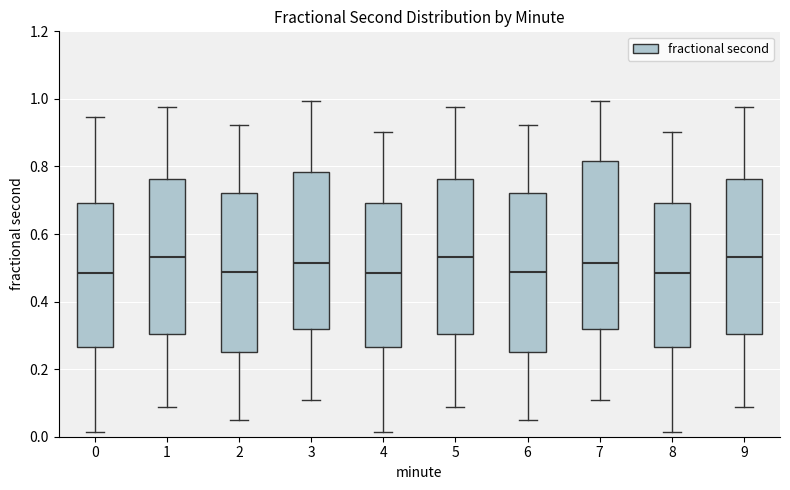

Reading left to right, read every box against the y-axis: the position of its median line, the range the box covers, and the ends of its whiskers. The values are not printed on the chart, so give them approximately, as read against the axis.

0: median 0.48, box 0.26 to 0.70, whiskers 0.02 to 0.94
1: median 0.54, box 0.30 to 0.76, whiskers 0.08 to 0.98
2: median 0.48, box 0.24 to 0.72, whiskers 0.04 to 0.92
3: median 0.52, box 0.32 to 0.78, whiskers 0.10 to 1.00
4: median 0.48, box 0.26 to 0.70, whiskers 0.02 to 0.90
5: median 0.54, box 0.30 to 0.76, whiskers 0.08 to 0.98
6: median 0.48, box 0.24 to 0.72, whiskers 0.04 to 0.92
7: median 0.52, box 0.32 to 0.82, whiskers 0.10 to 1.00
8: median 0.48, box 0.26 to 0.70, whiskers 0.02 to 0.90
9: median 0.54, box 0.30 to 0.76, whiskers 0.08 to 0.98